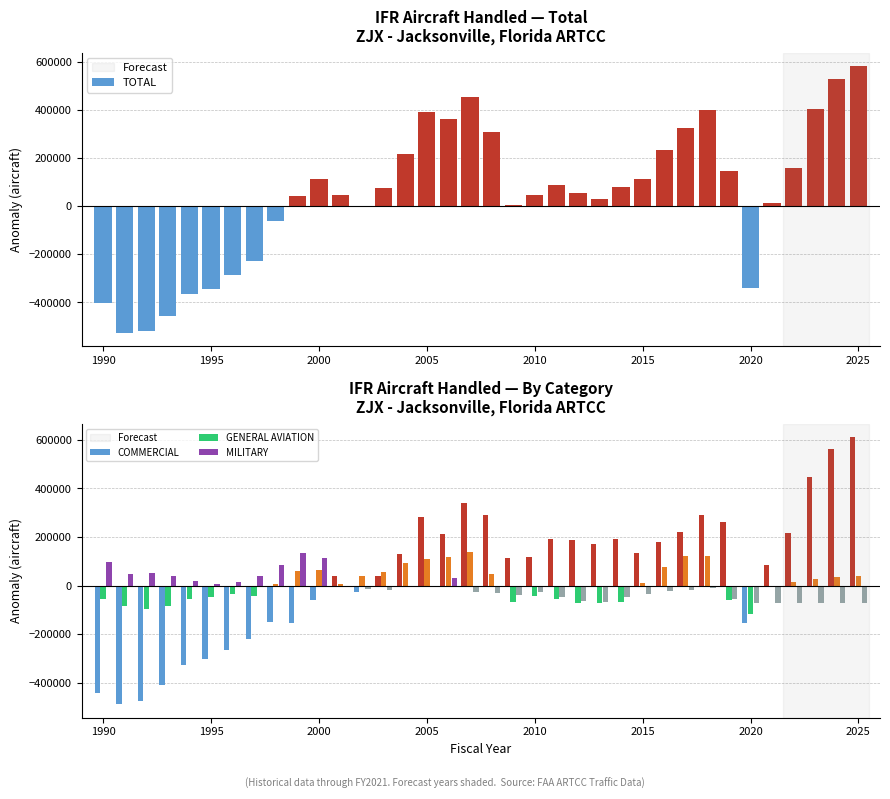

Is the value of COMMERCIAL at 2015 greater than the value of GENERAL AVIATION at 2025?

Yes